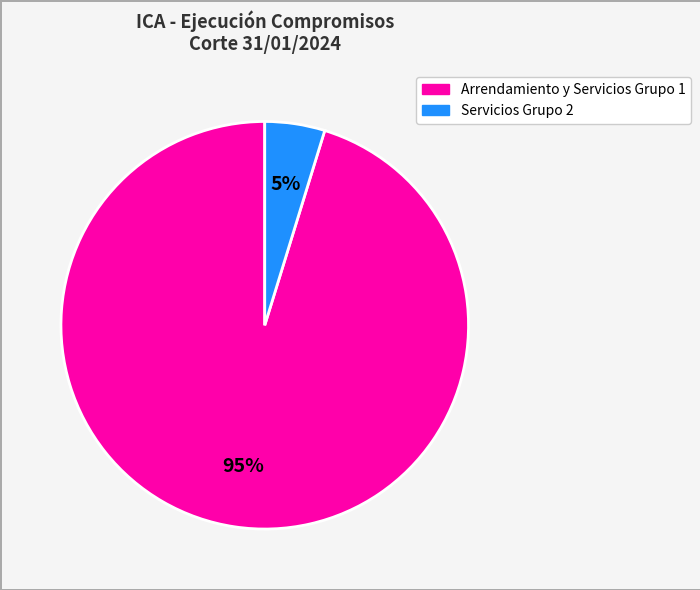

To the nearest percent, what is the difference between the largest and smallest slice percentages?

90%